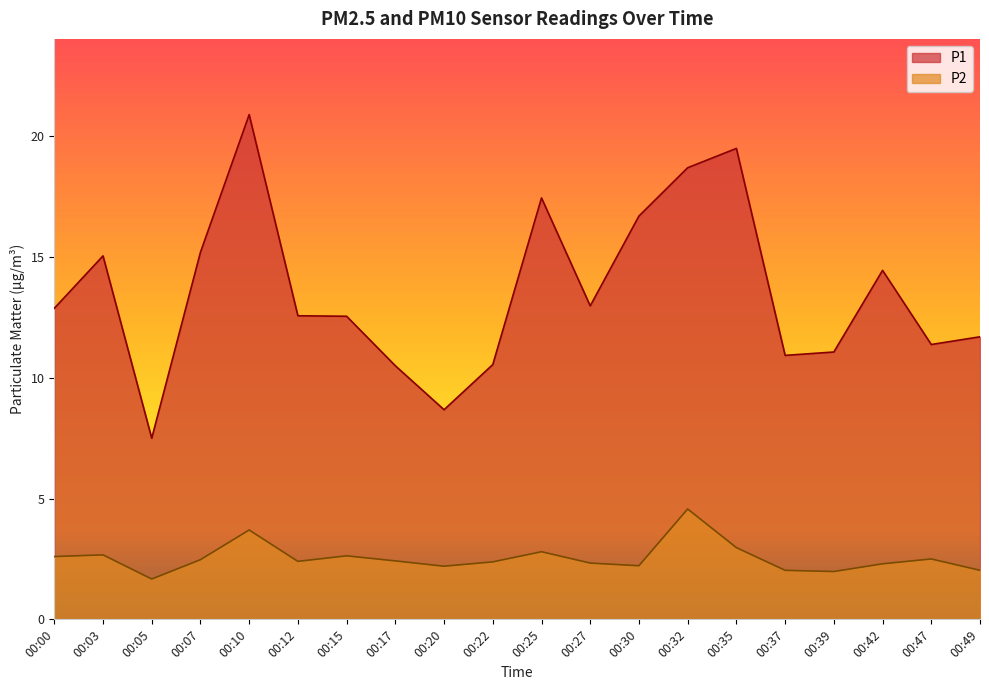

At which category is the sum across all series the highest?

00:10